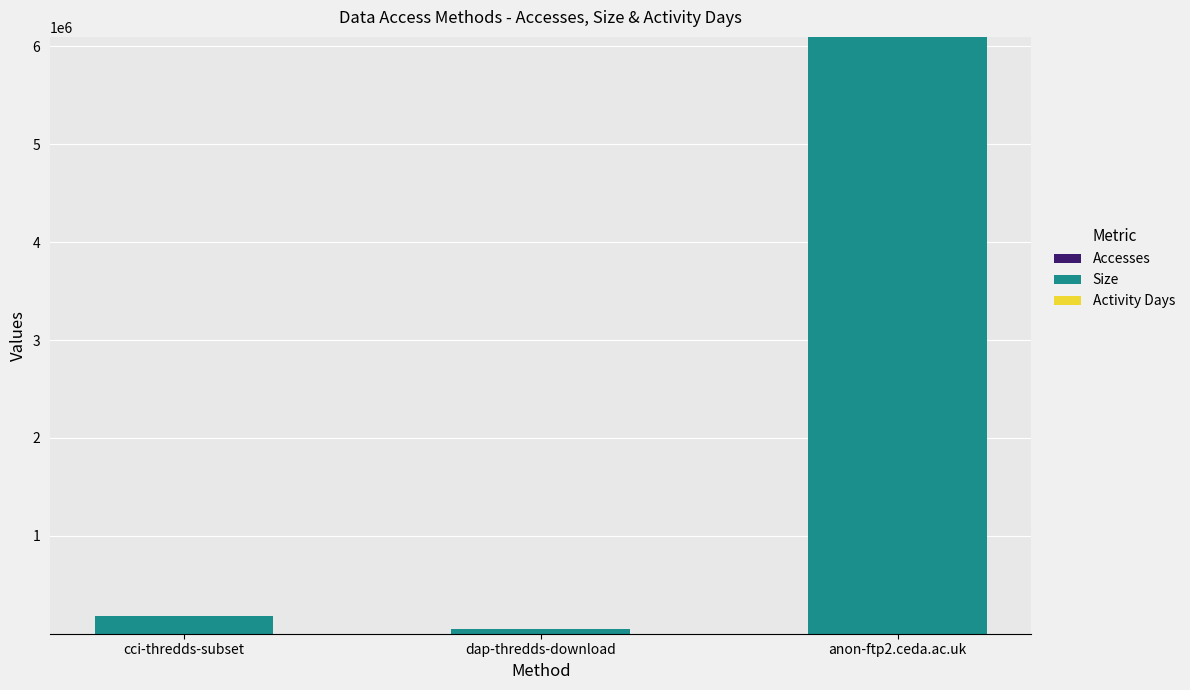

At how many categories does at least one series exceed 2414757?

1